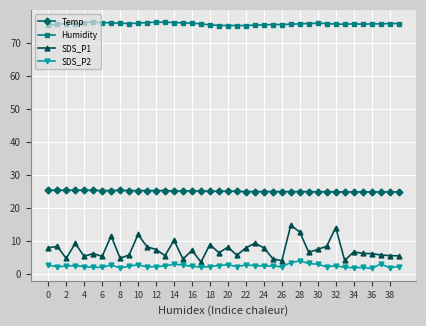

What is the minimum value for Humidity?

75.2